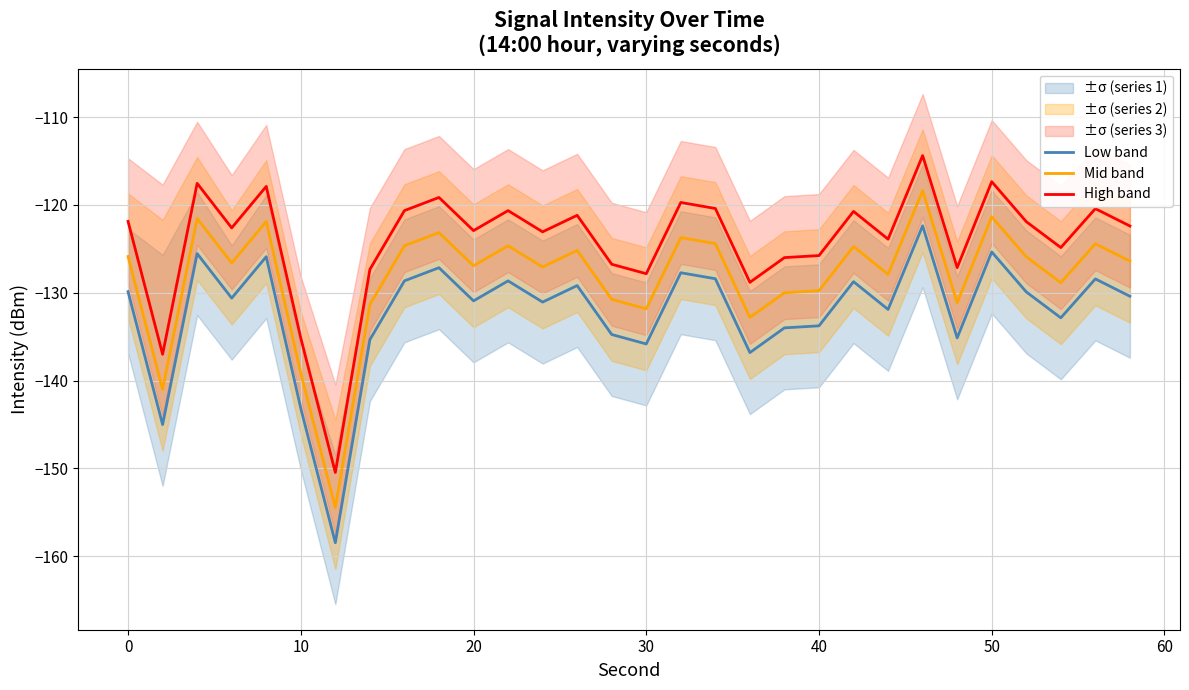

How many interior local peaks does the Mid band series have?

10